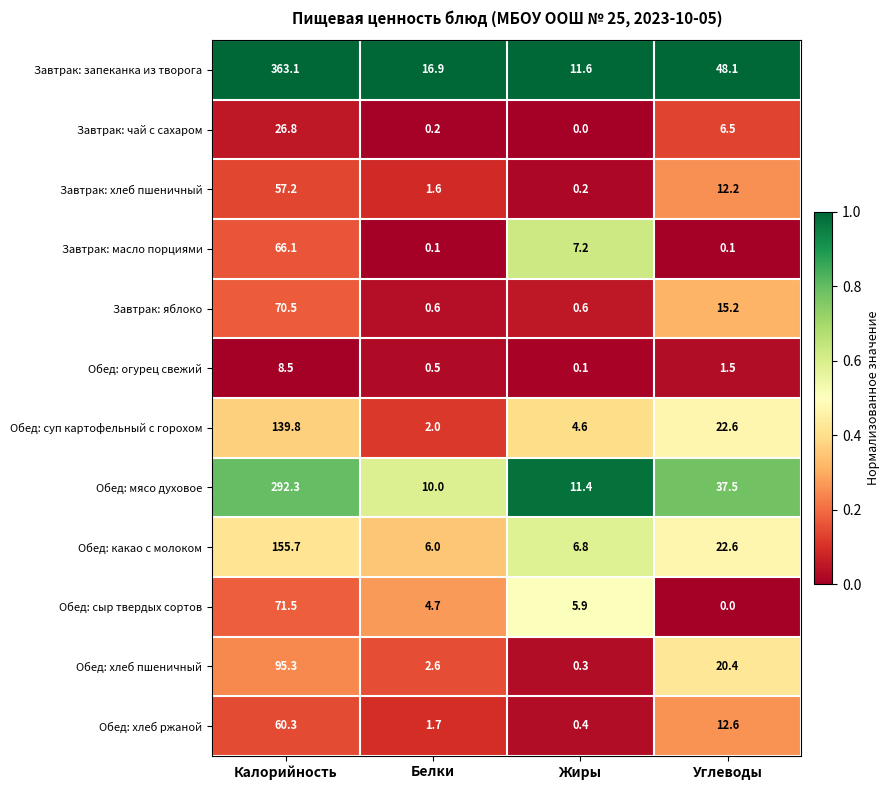

Which series has the largest range (max minus min)?

Завтрак: запеканка из творога